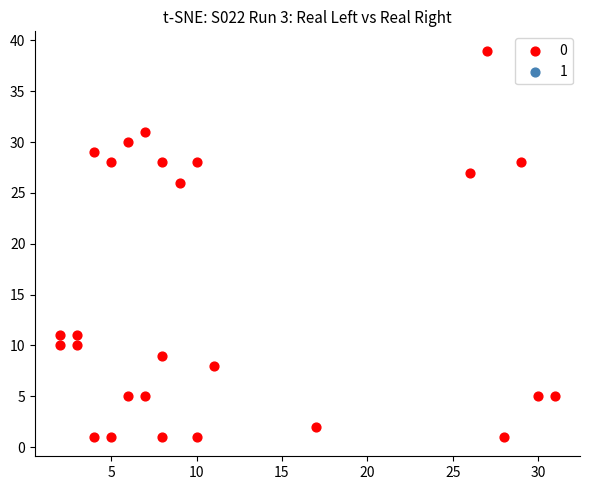

What is the range of X values (max minus min)?

29